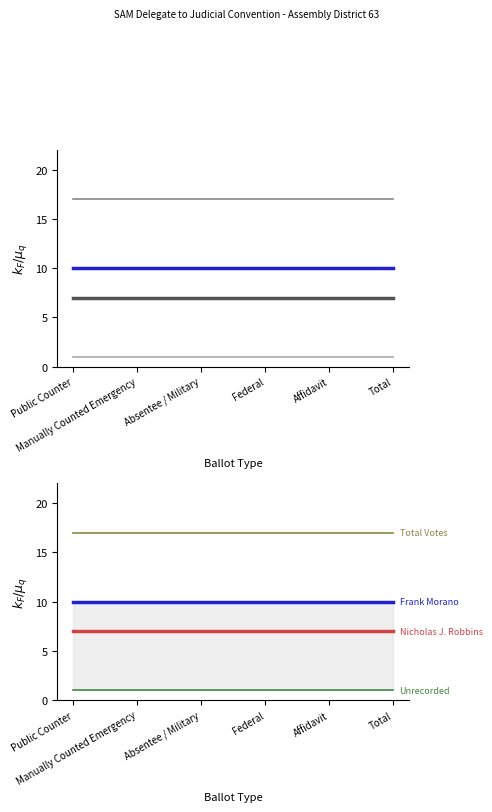

Is this an area chart (filled region under the line)?

No